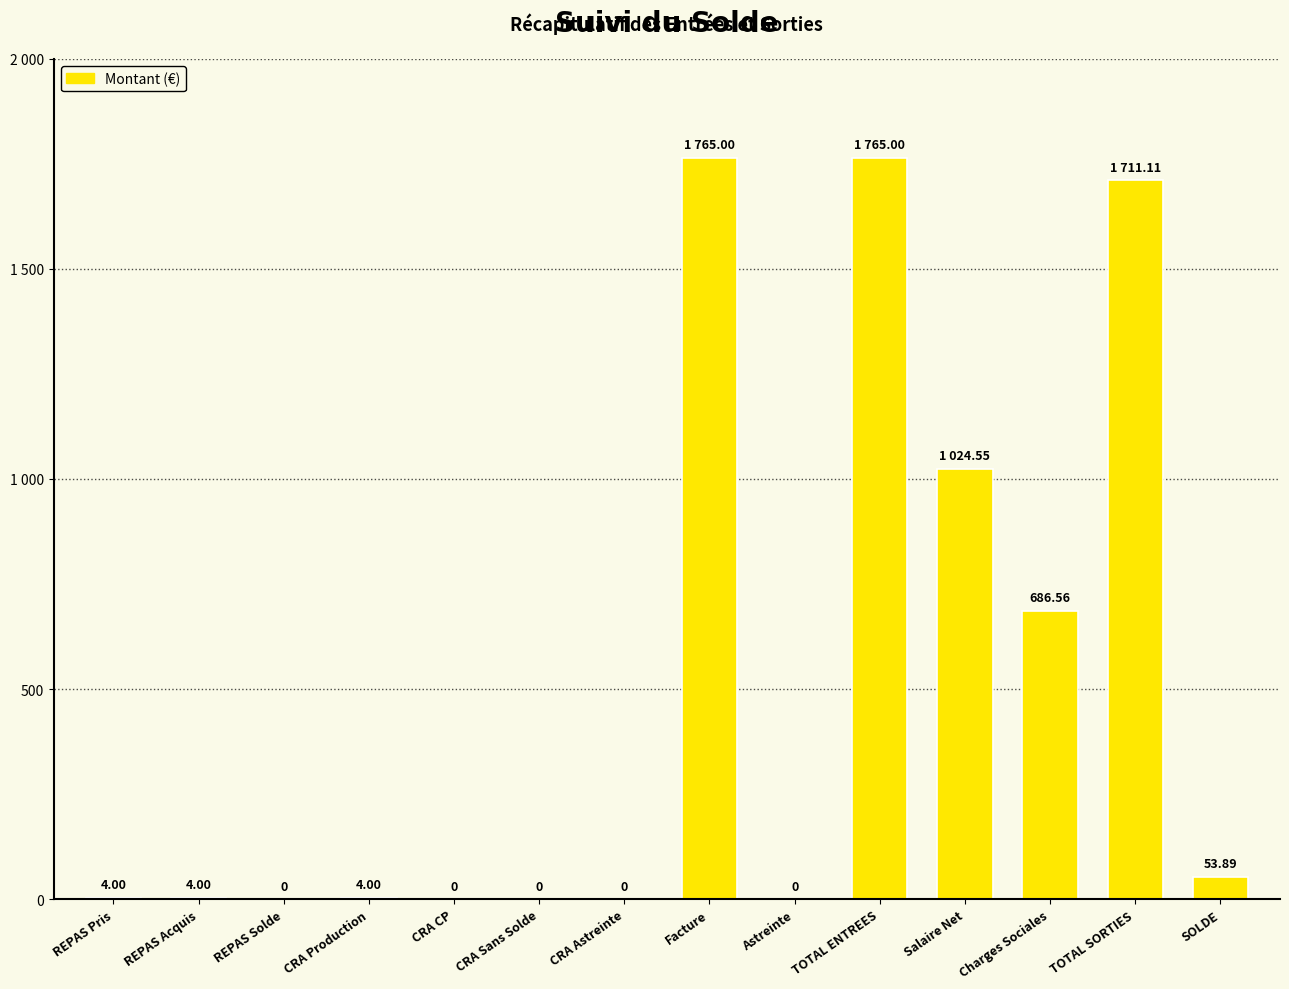

Which label corresponds to the largest value in the chart?

Facture